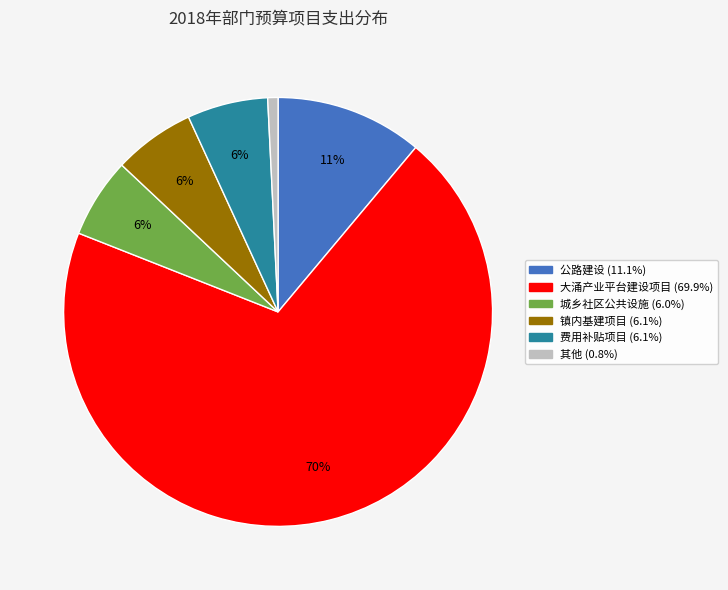

Is there any slice that represents more than half of the pie?

Yes